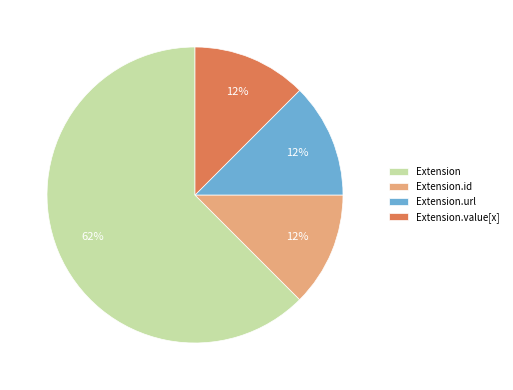

Which category accounts for the majority?

Extension